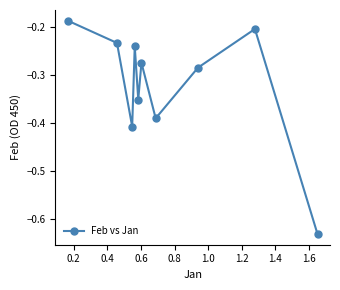

True or false: there are more than 1 points higher than both neighbors.

True